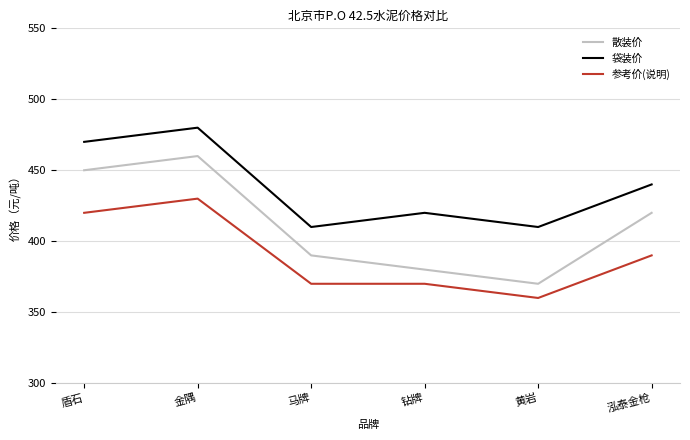

The 散装价 series shows 586 at 黄岩. True or false?

False